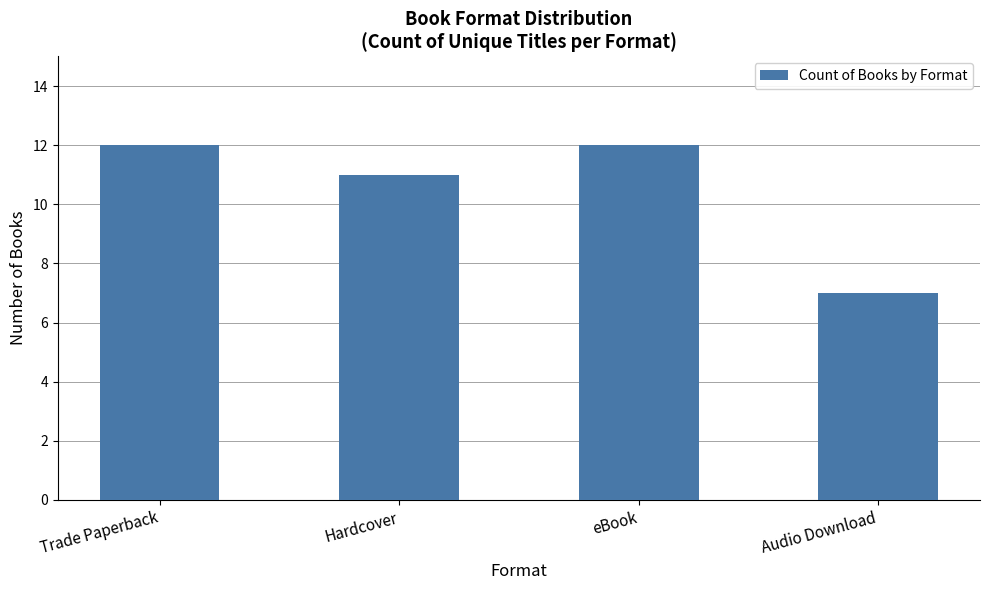

Reading left to right, transcribe all the data shown in this chart.

Trade Paperback=12	Hardcover=11	eBook=12	Audio Download=7